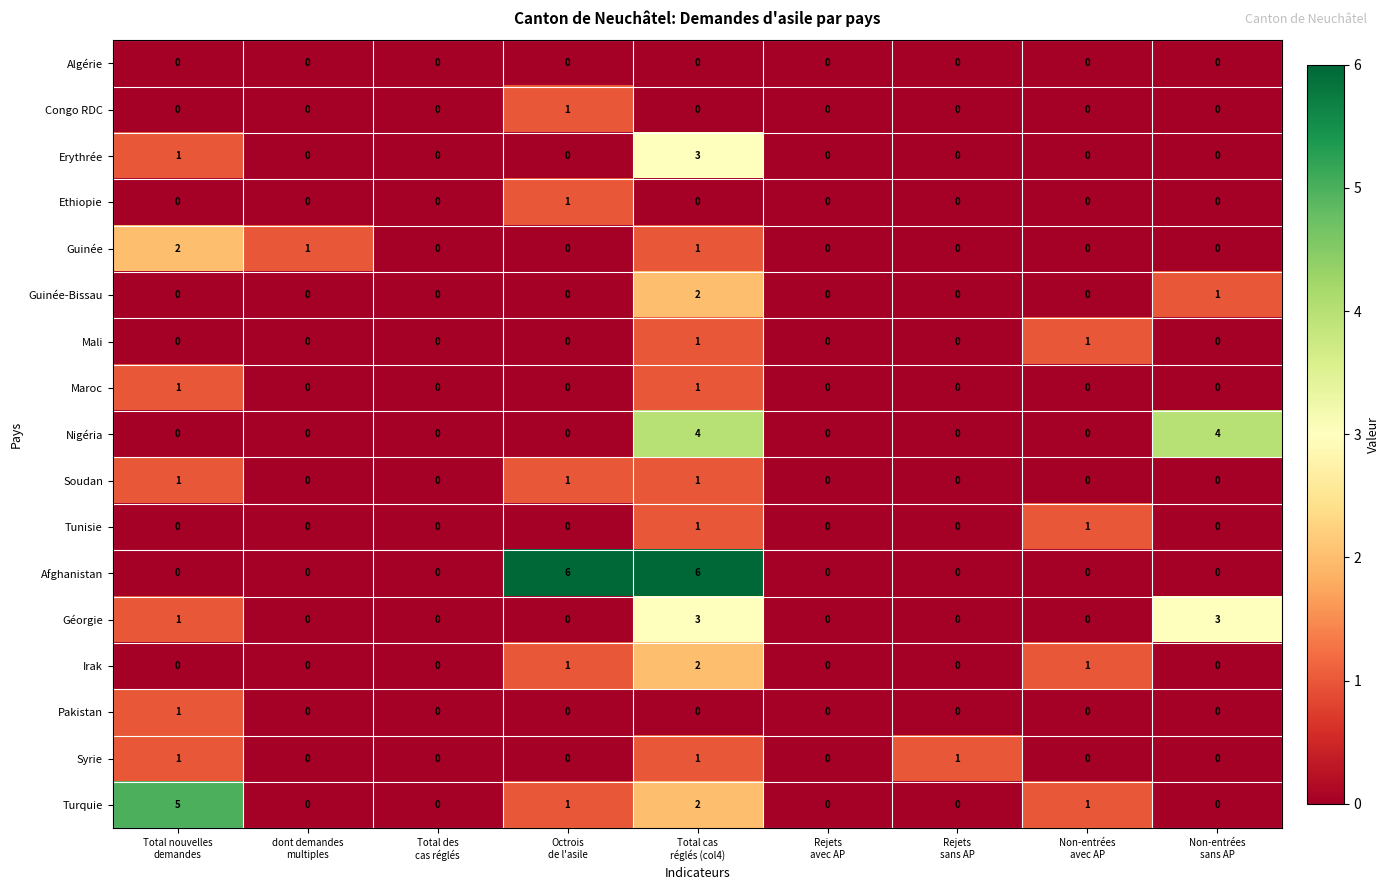

What is the difference between the maximum and minimum values in the Nigéria series?

4